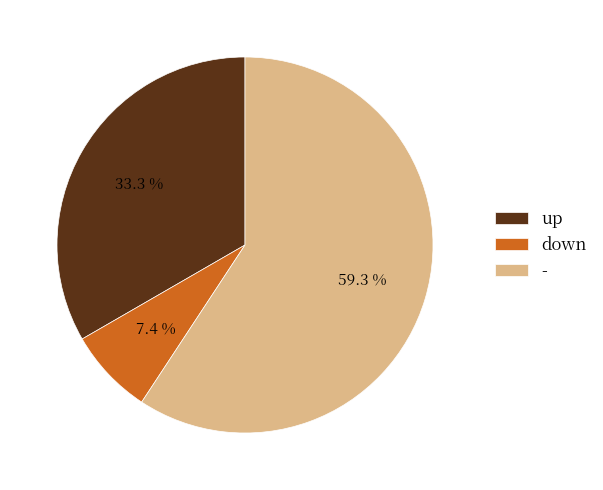

To the nearest percent, what percentage of the pie is up?

33%